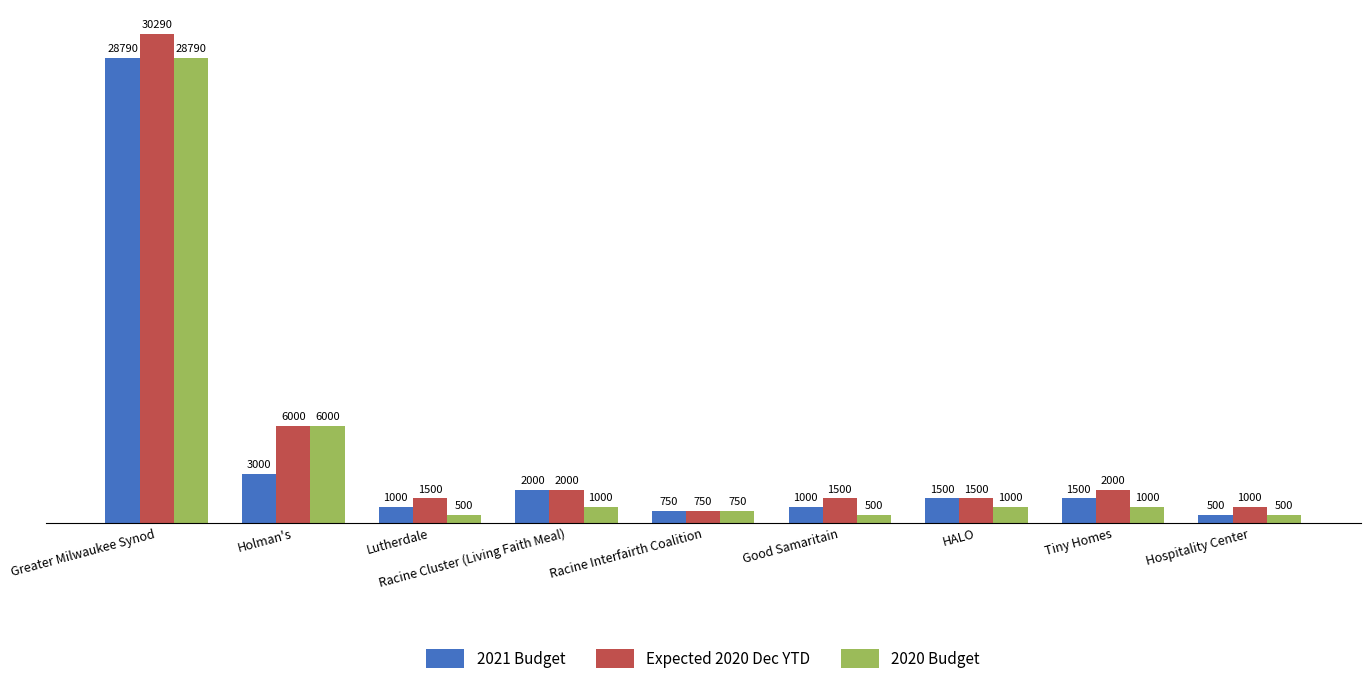

What is the value of the 2021 Budget bar at the 8th from the left?

1500